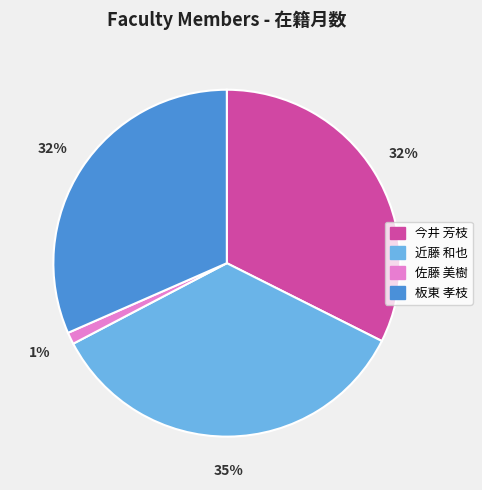

Does 近藤 和也 account for over 50% of the chart?

No